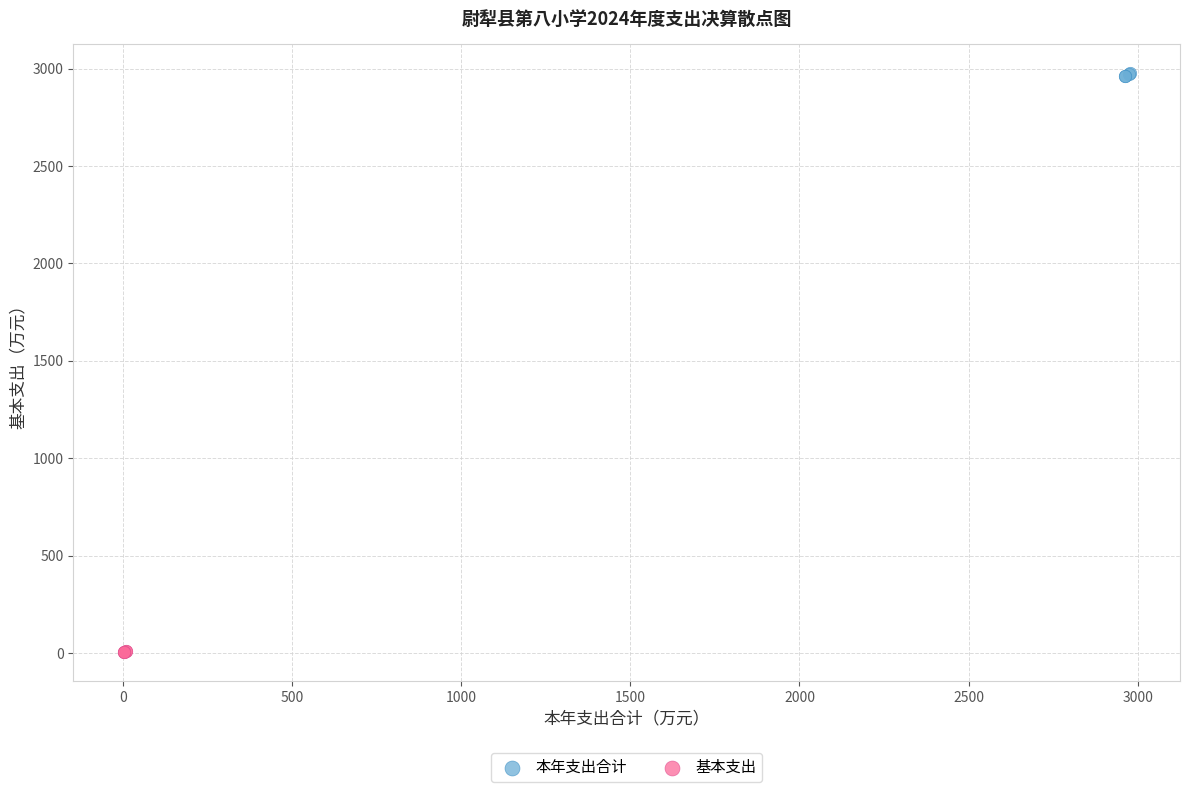

Which series contains the lowest Y value?

基本支出